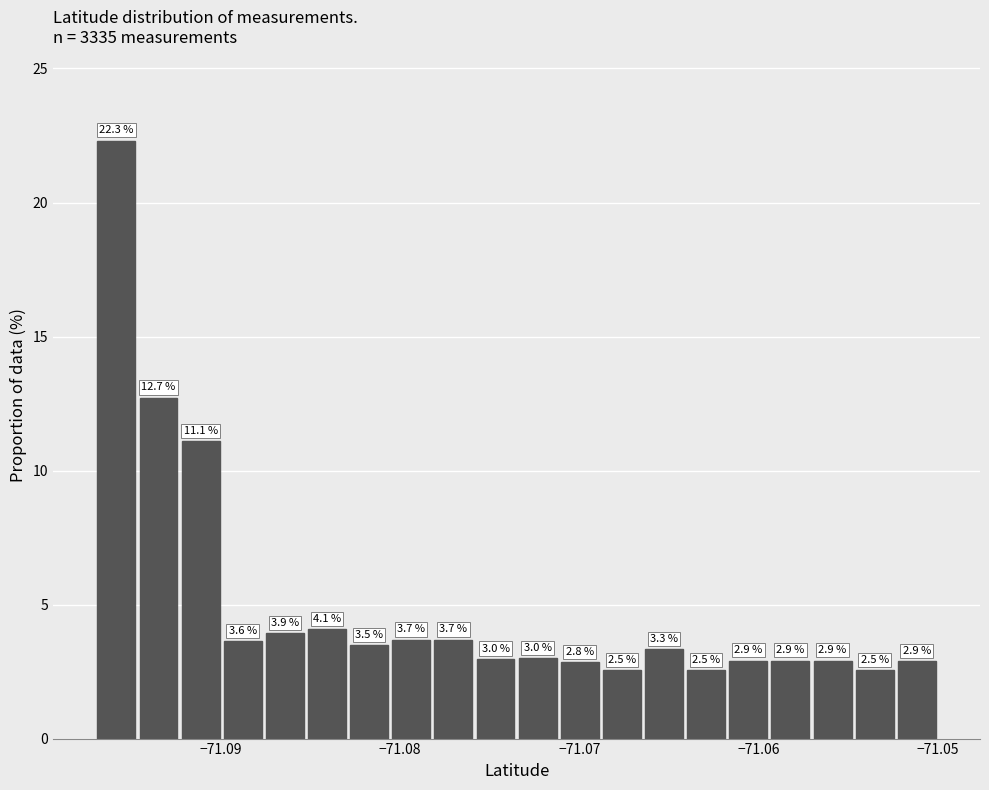

Read against the x-axis, roughly where is the centre of the tallest bar?

-71.096